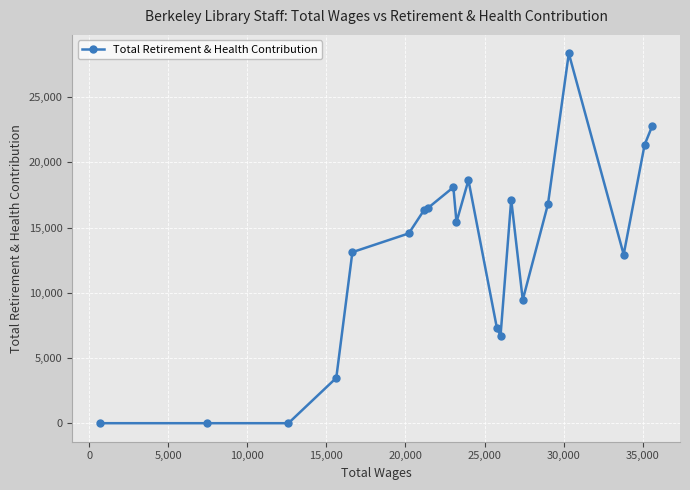

What is the sum of all values?

259002